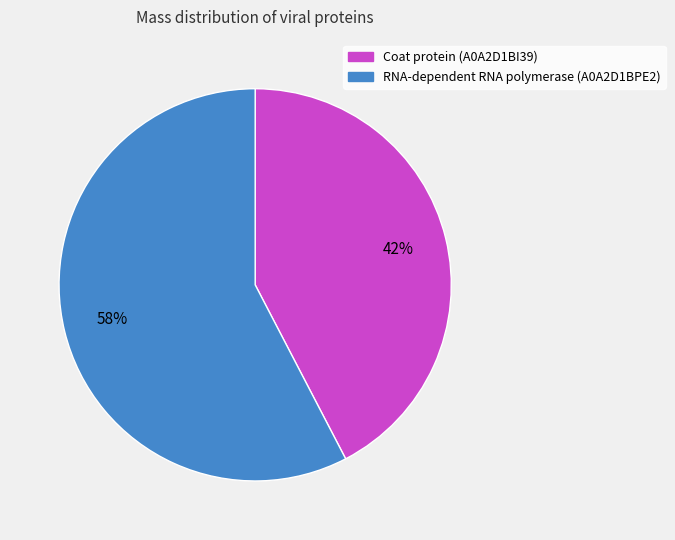

Do RNA-dependent RNA polymerase (A0A2D1BPE2) and Coat protein (A0A2D1BI39) together represent more than half of the pie?

Yes